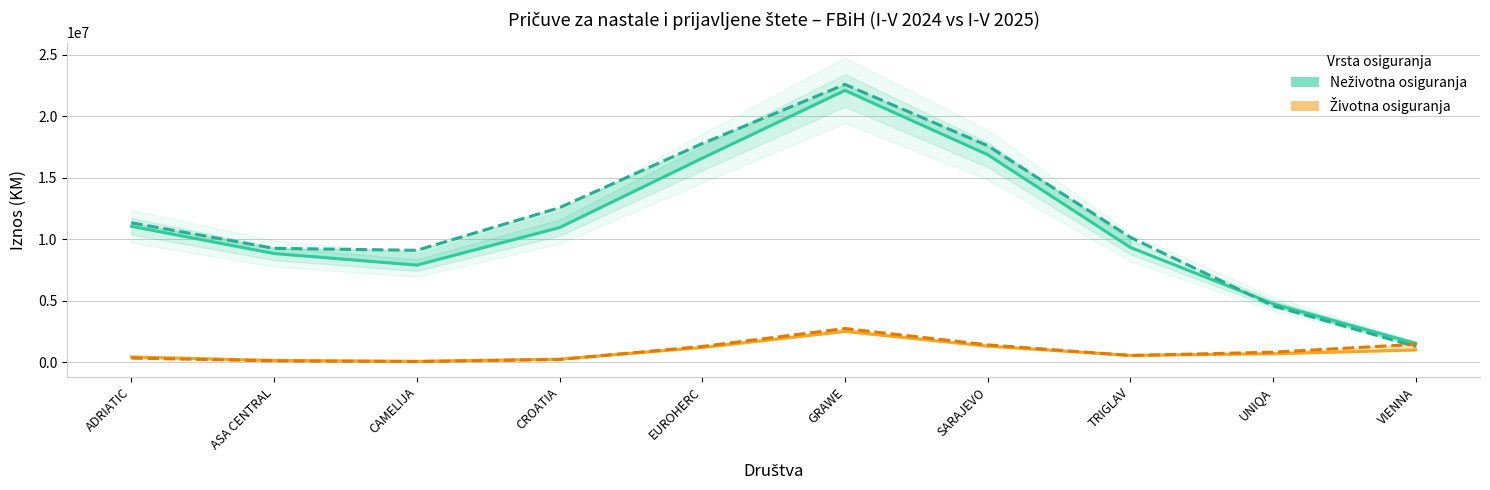

How many lines are shown in the chart?

4